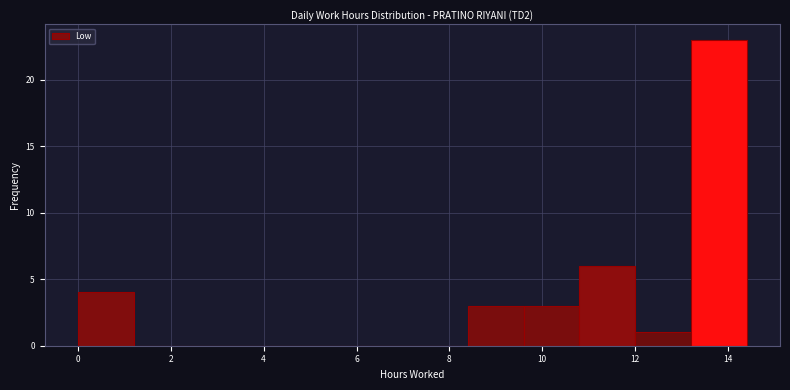

Reading left to right, list every bar in this chart as the range it spans on the x-axis followed by its height. The values are not printed on the chart, so give them approximately, as read against the axis.

0.0 to 1.2: 4
1.2 to 2.4: 0
2.4 to 3.6: 0
3.6 to 4.8: 0
4.8 to 6.0: 0
6.0 to 7.2: 0
7.2 to 8.4: 0
8.4 to 9.6: 3
9.6 to 10.8: 3
10.8 to 12.0: 6
12.0 to 13.2: 1
13.2 to 14.4: 23